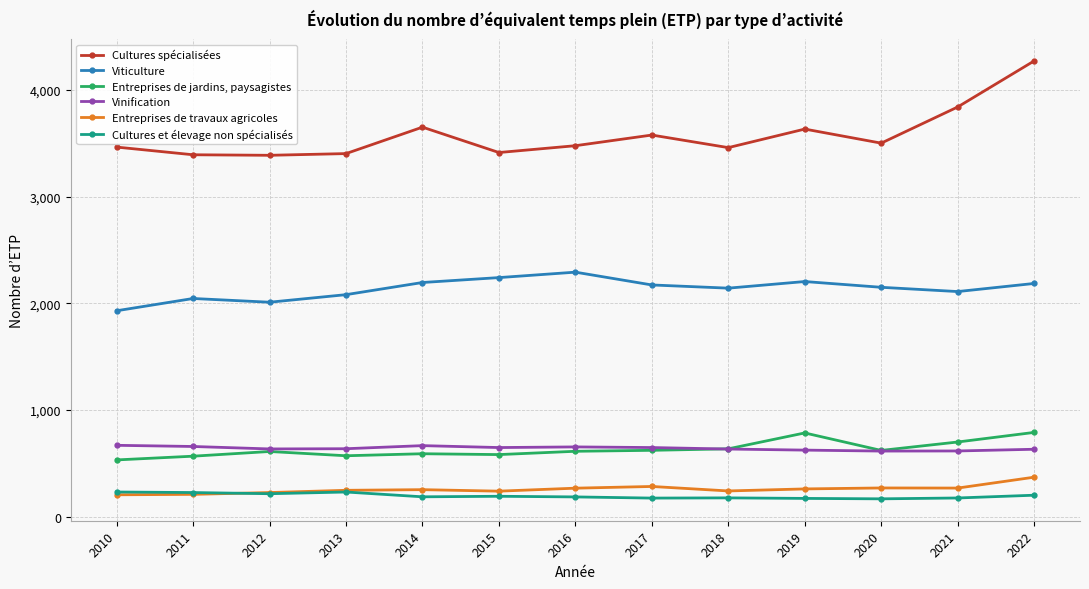

At which category does the chart reach its peak across all series?

2022